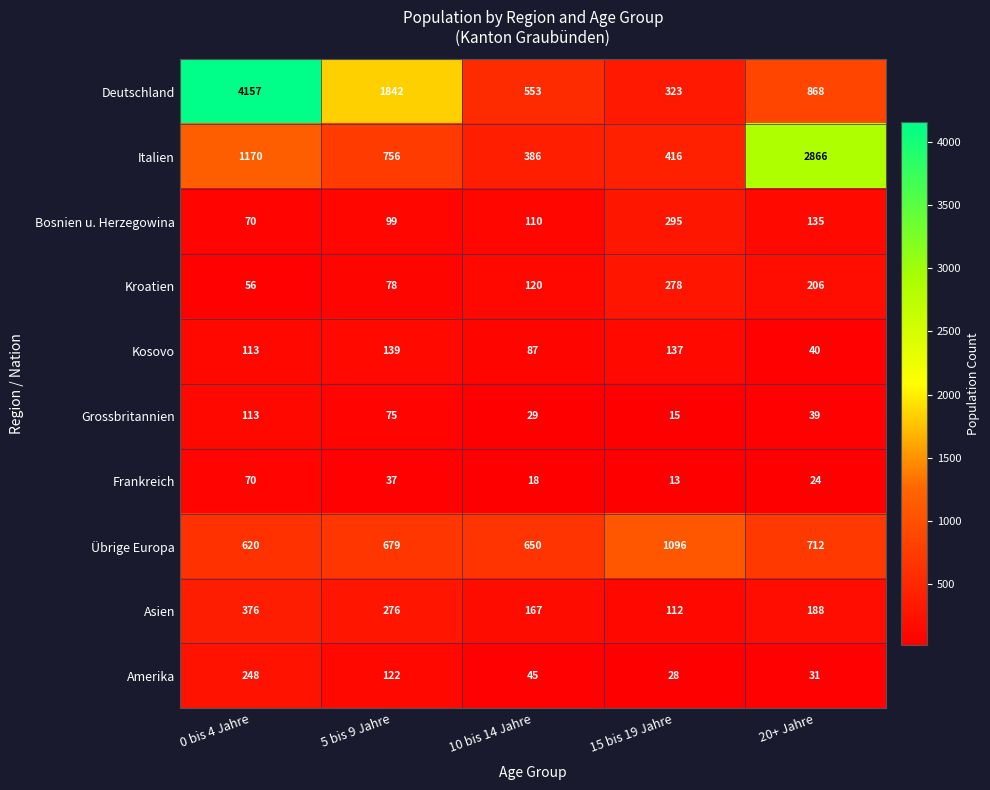

Which category has the lowest value in the Frankreich series?

15 bis 19 Jahre